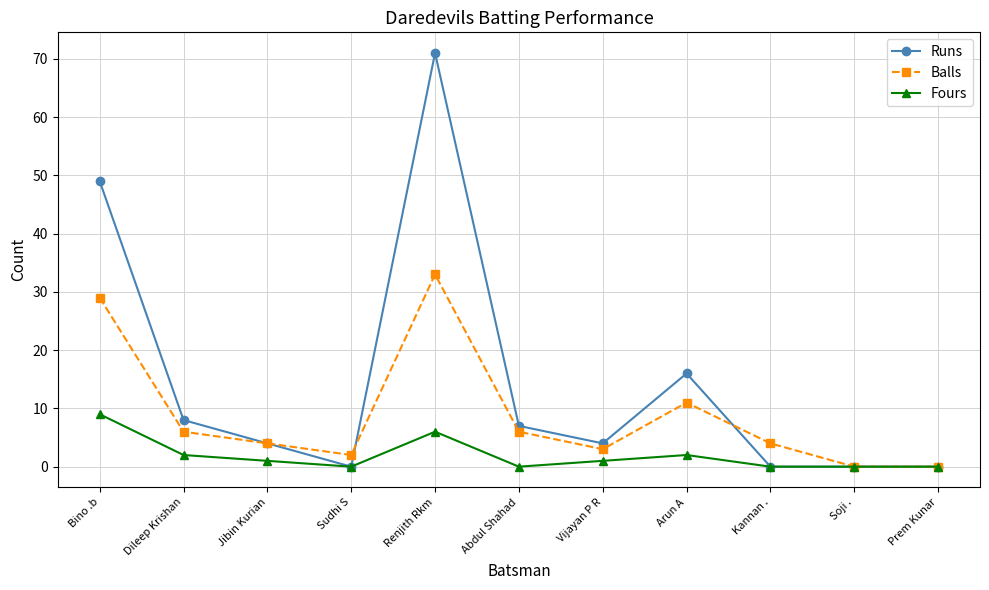

What is the value of the Balls point at the 6th from the left?

6